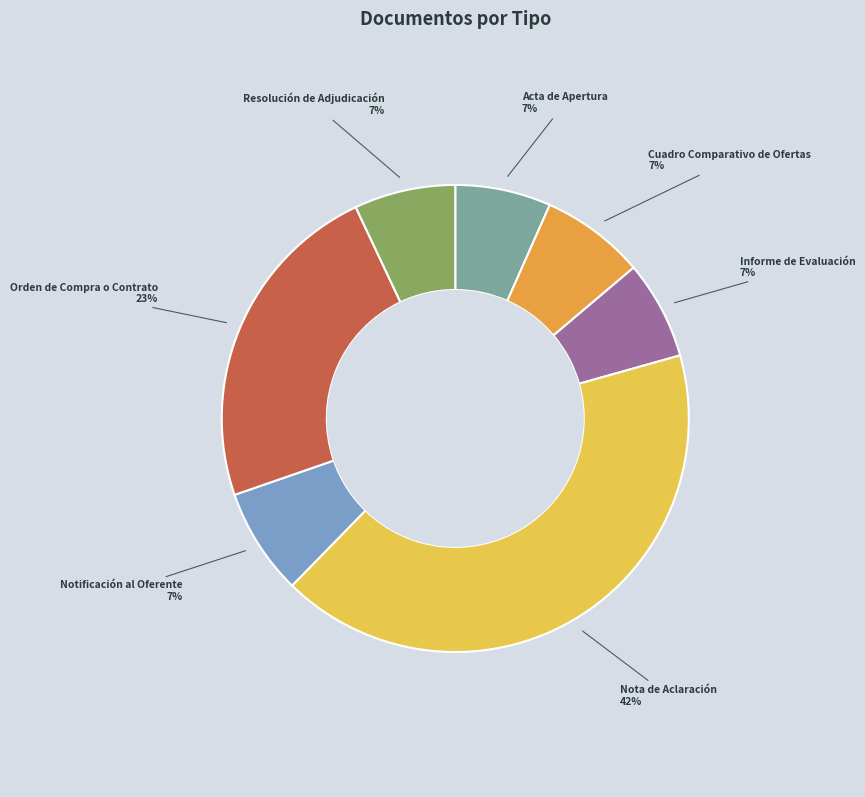

Which category has the biggest portion of the pie?

Nota de Aclaración